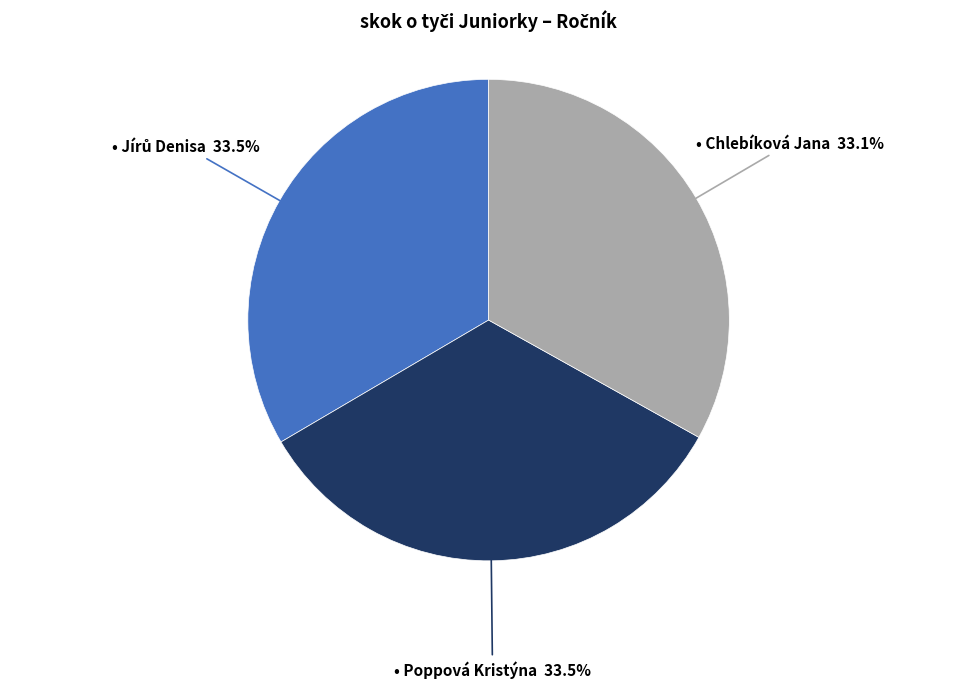

Is there a majority slice in this chart?

No